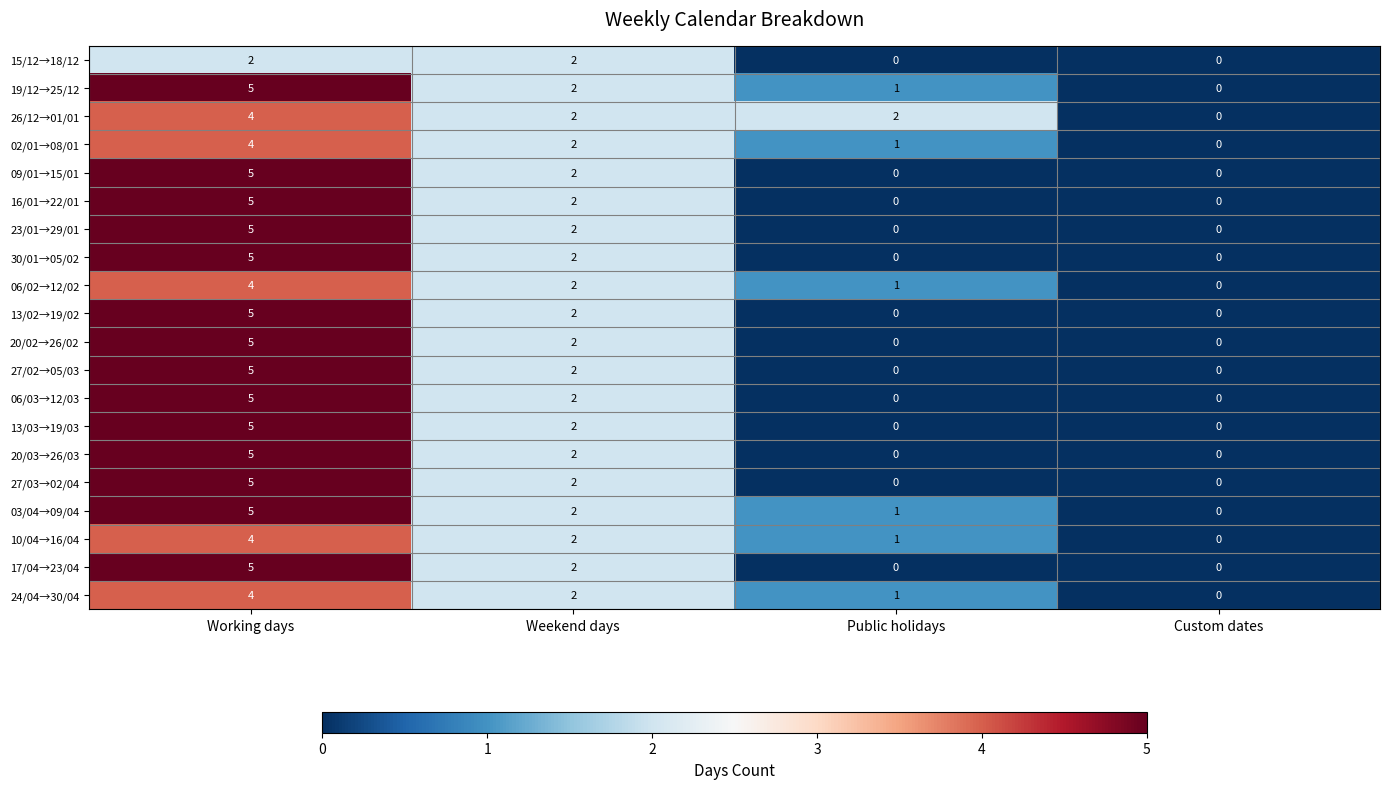

True or false: 09/01→15/01 has a value of 0 at Custom dates.

True